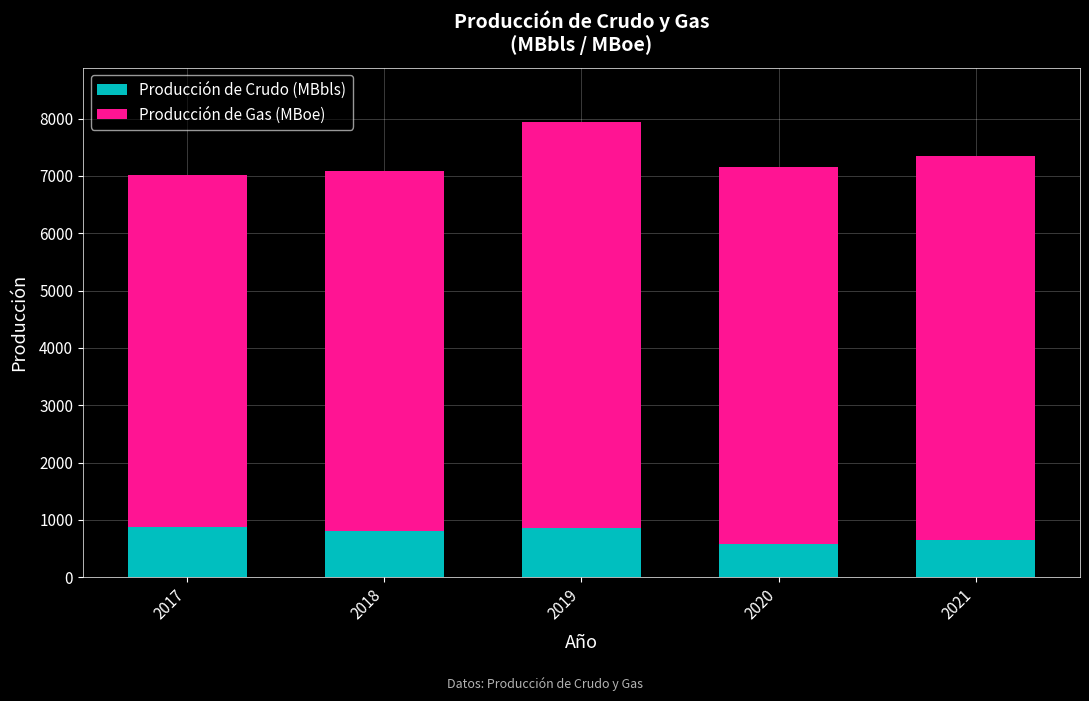

At which category is the sum across all series the highest?

2019